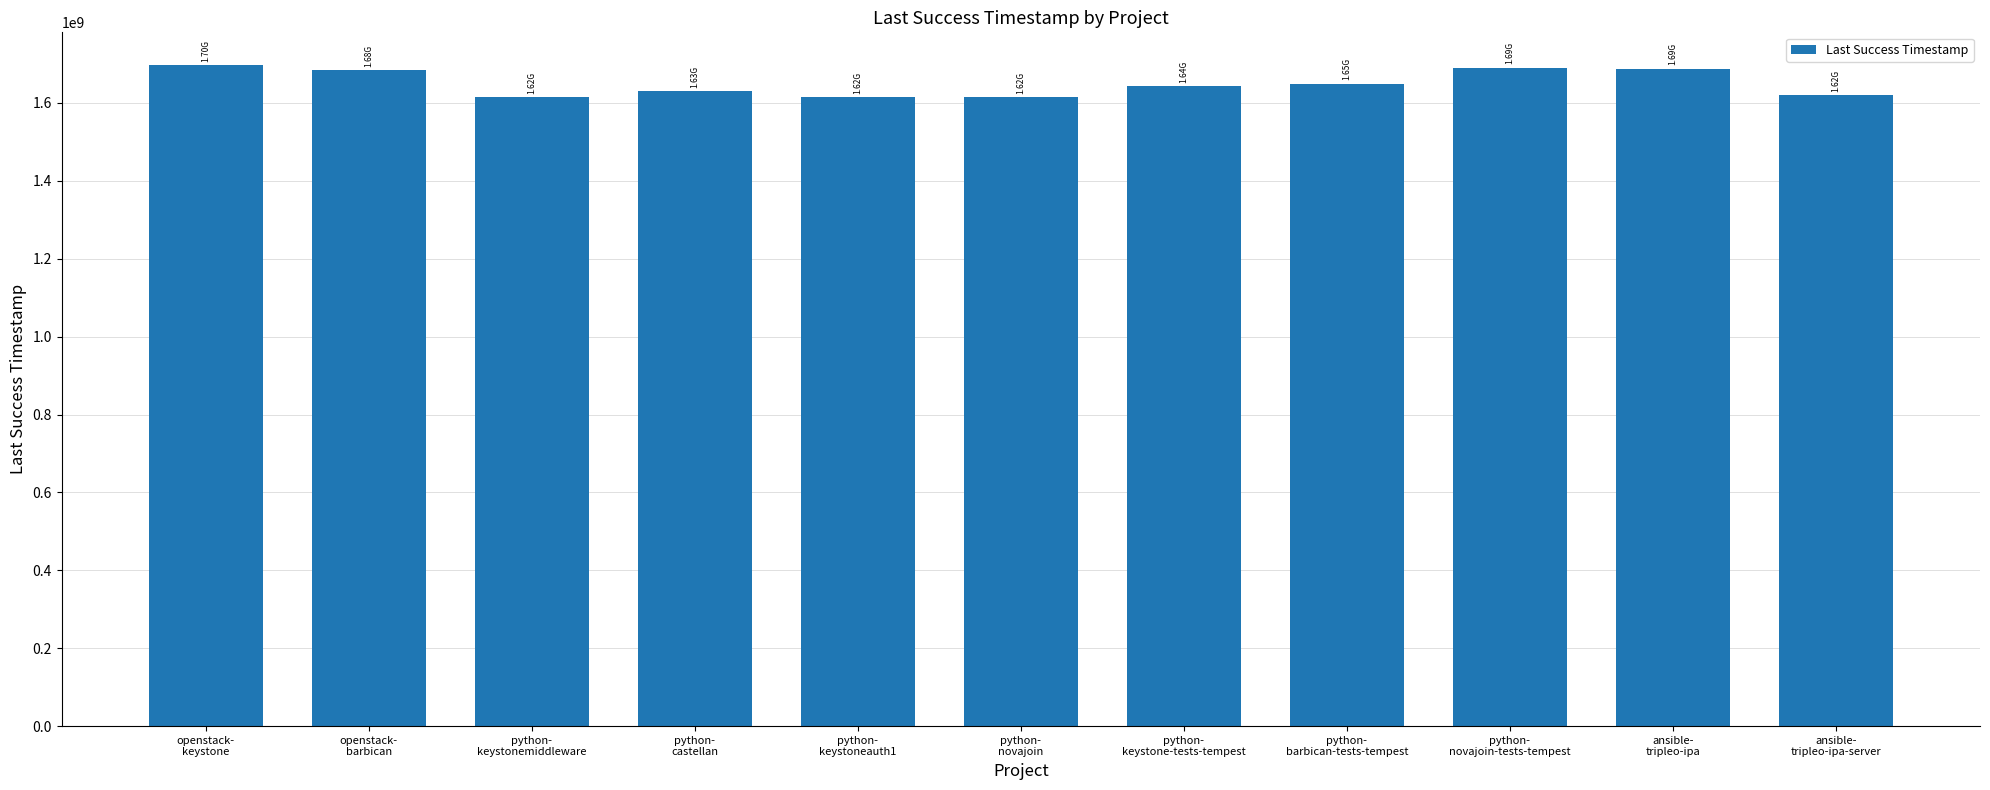

Is it true that the value at openstack-
keystone is 2662510493?

False